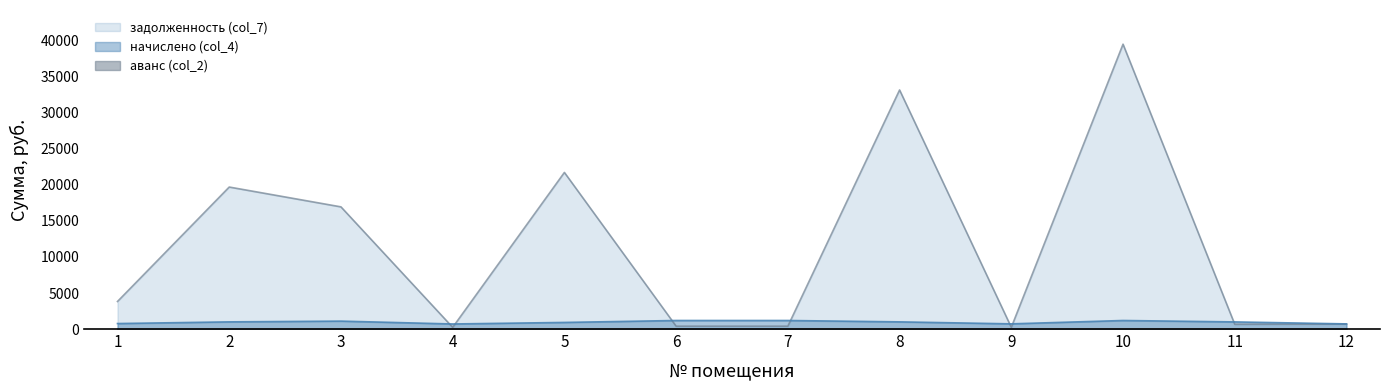

How many interior local valleys does the задолженность (col_7) series have?

3